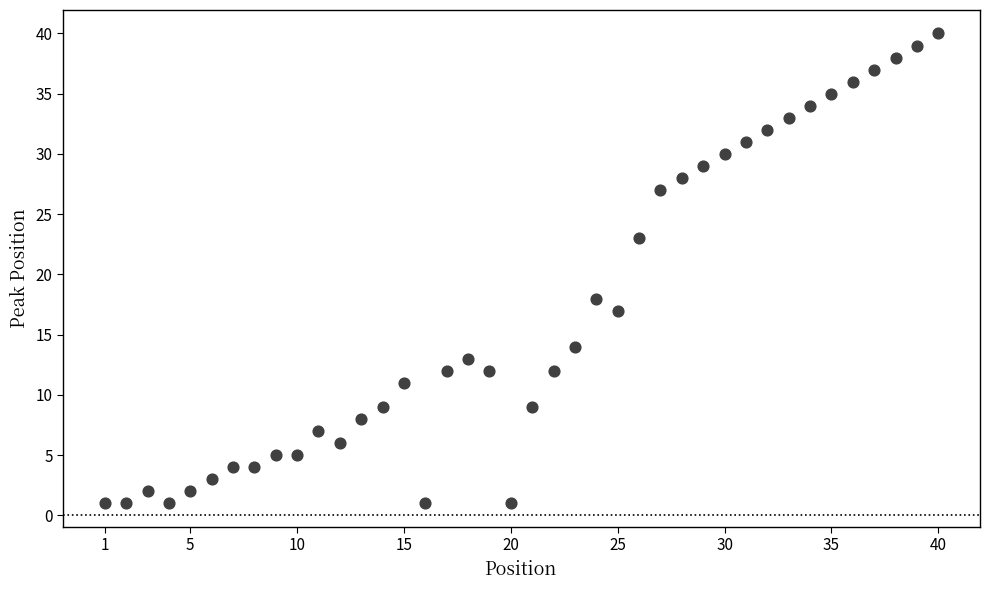

What is the range of Y values (max minus min)?

39